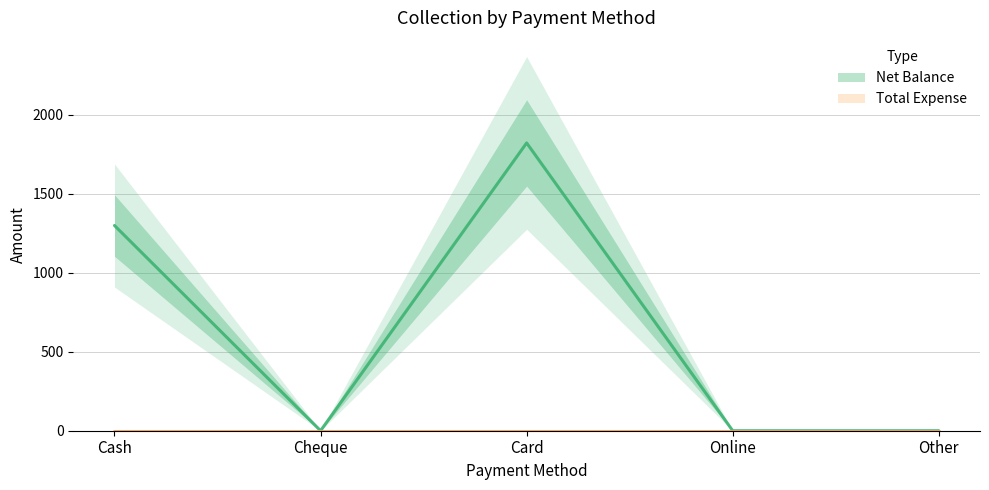

Which has a higher value, Cash or Other?

Cash